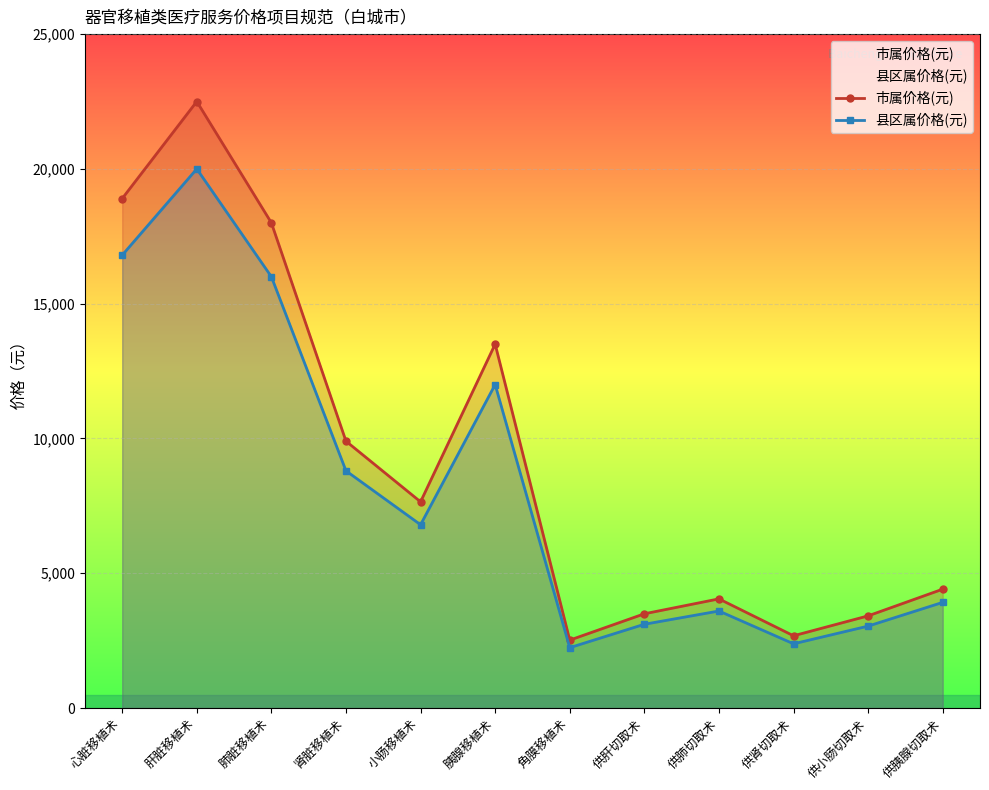

Between 肾脏移植术 and 肝脏移植术, which is larger?

肝脏移植术